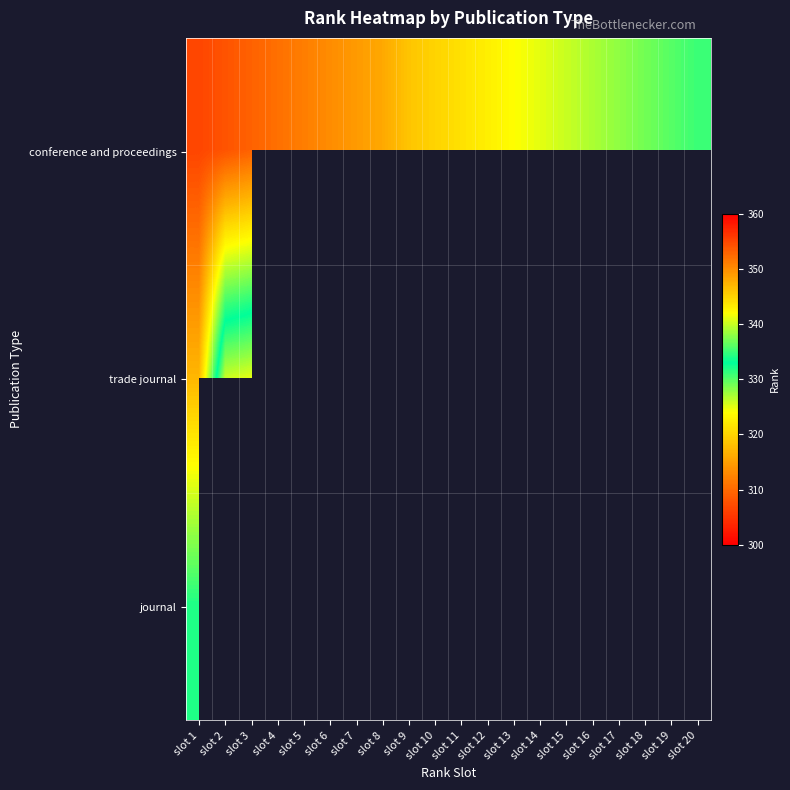

Is it true that journal equals 334.0 at slot 1?

True